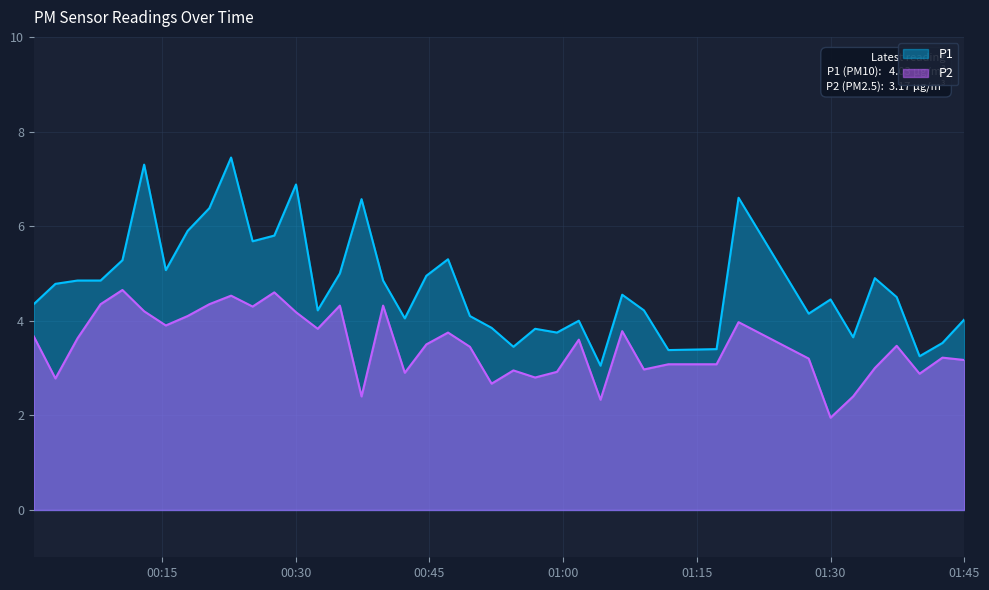

Rank the series at 2023-08-24T00:27:37 from highest to lowest value.

P1, P2